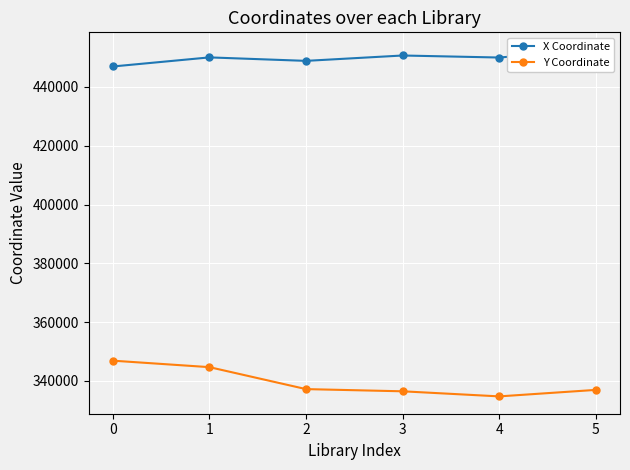

At which category does X Coordinate reach its first local valley?

2